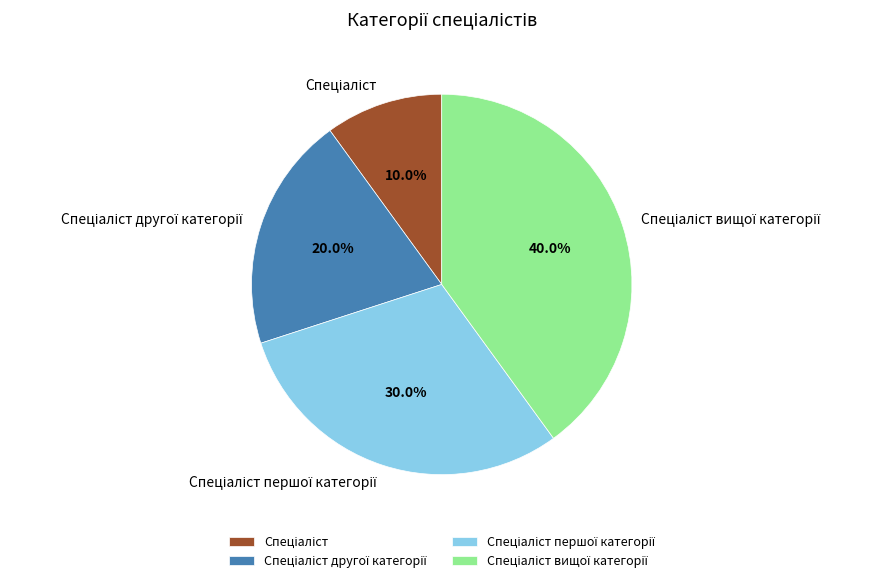

How many slices are in this pie chart?

4